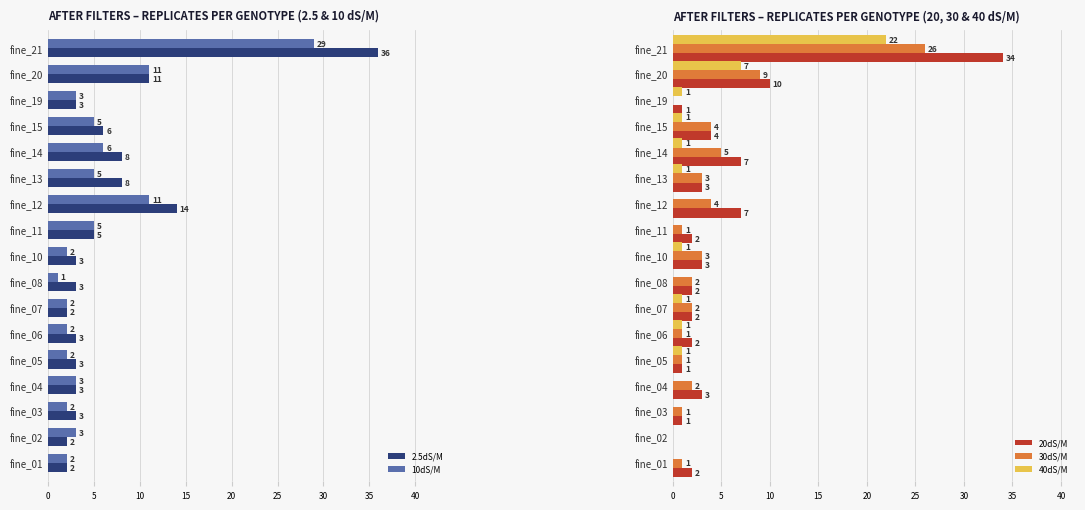

What is the highest value of the 20dS/M series?

34